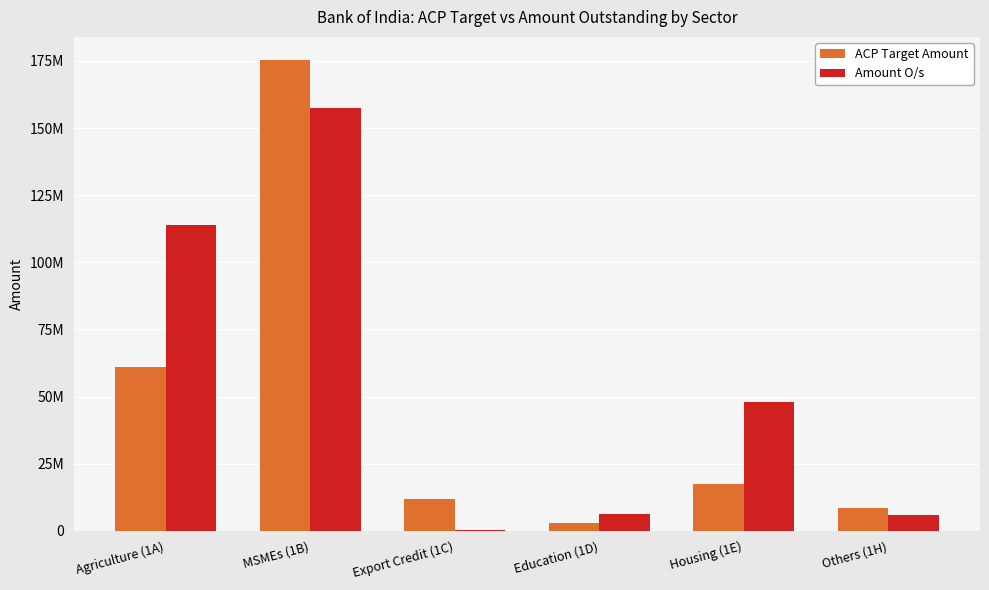

Rank the series by their average value, from lowest to highest.

ACP Target Amount, Amount O/s